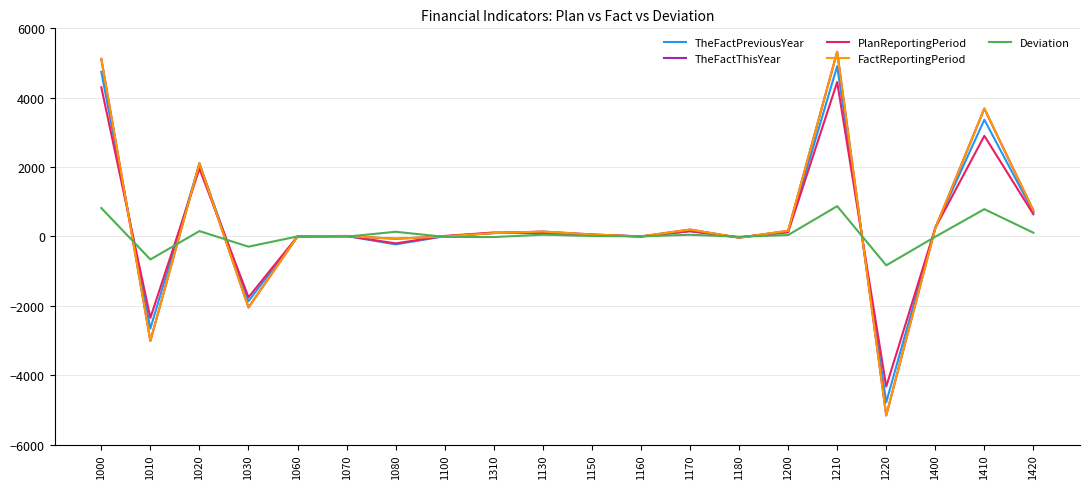

Which label corresponds to the largest value in the chart?

1210